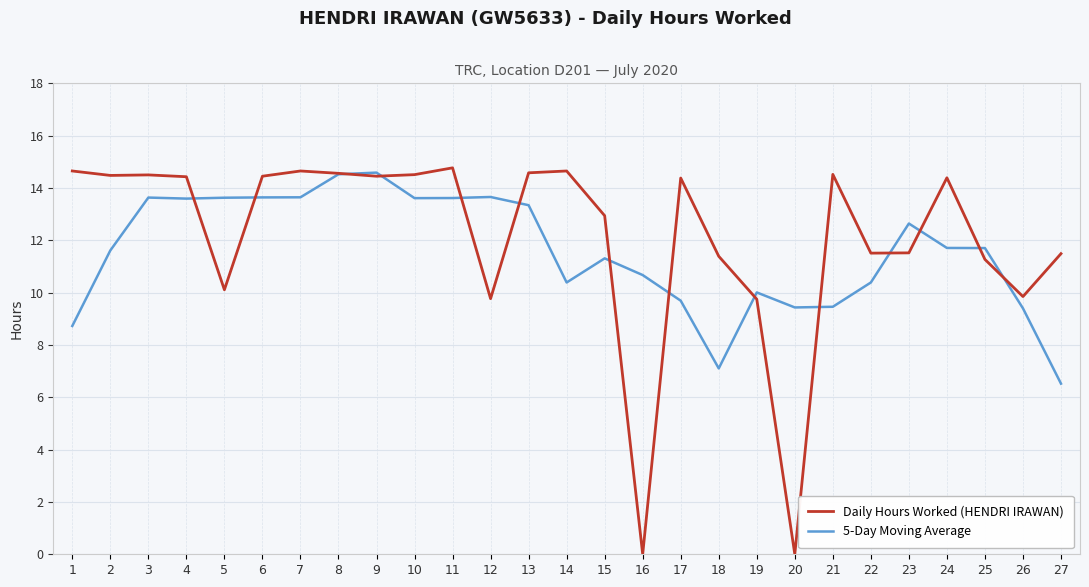

What is the maximum value shown in the chart?

14.8